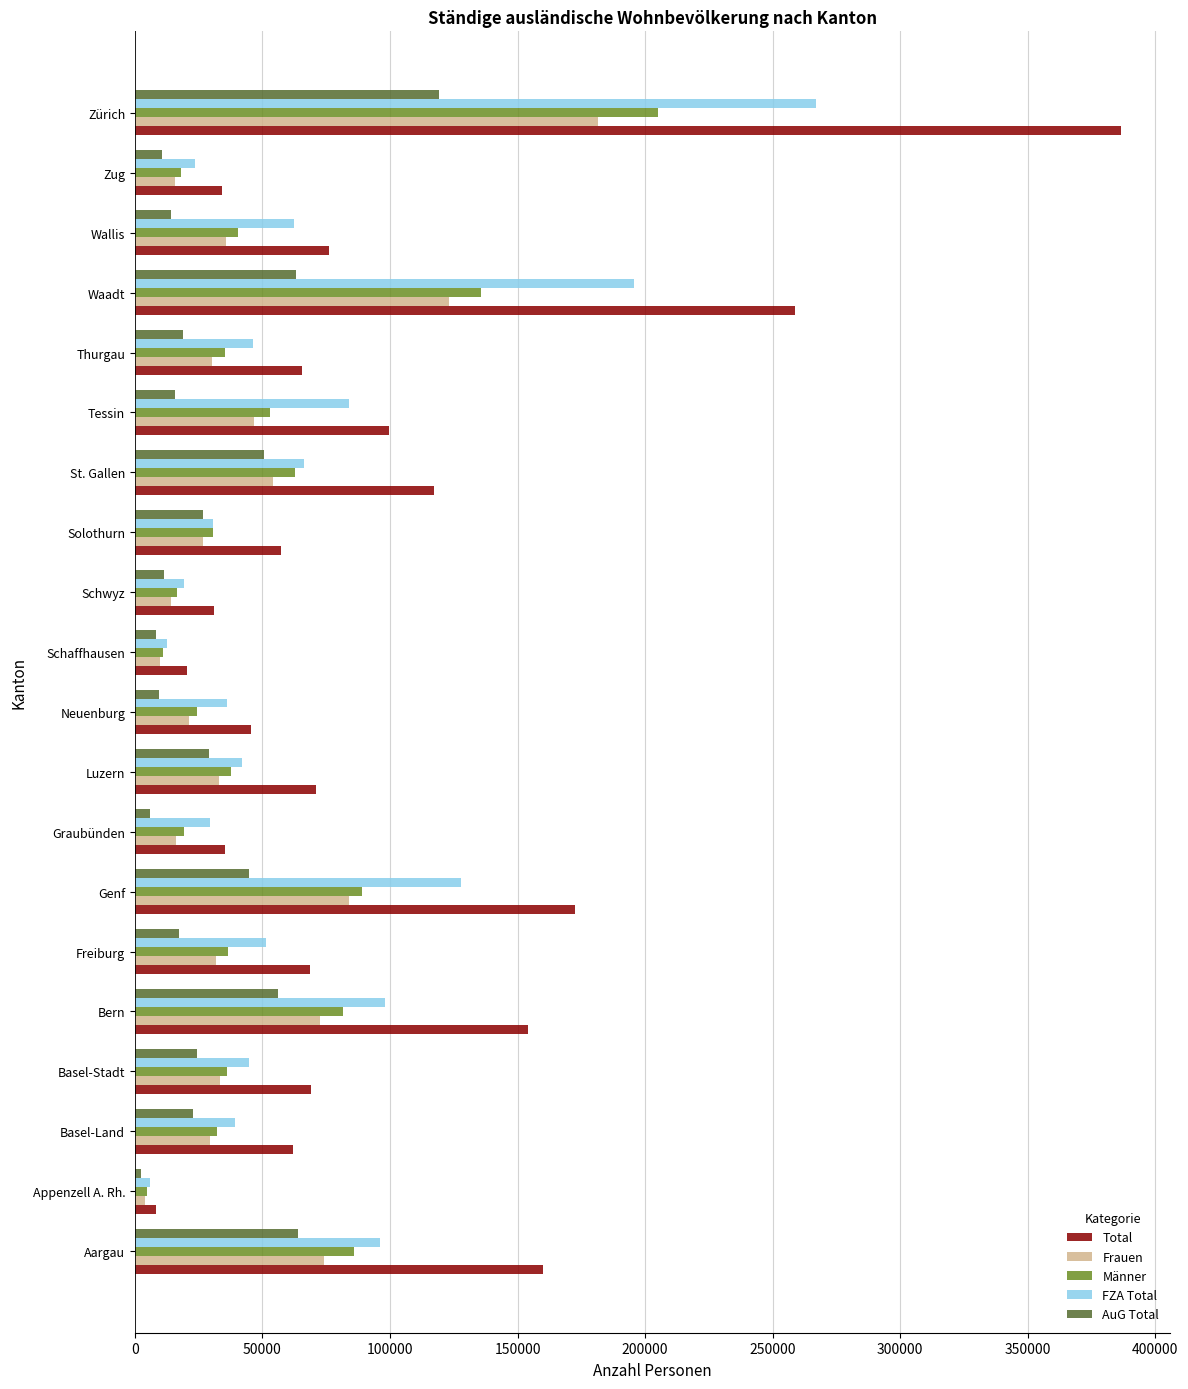

Read the FZA Total value at Solothurn.

30716